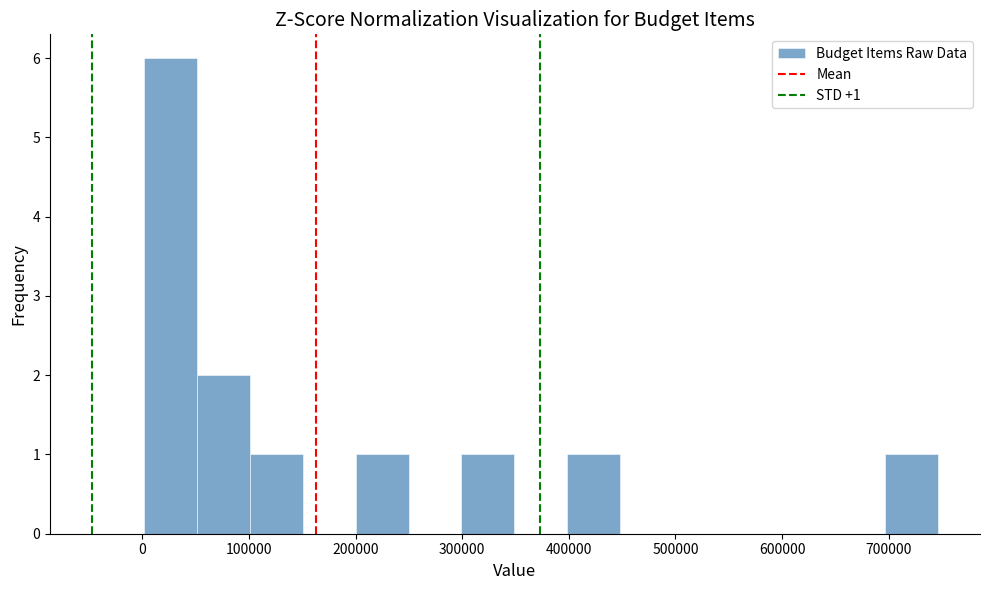

Over which range of the x-axis is the bar tallest?

0 to 50000